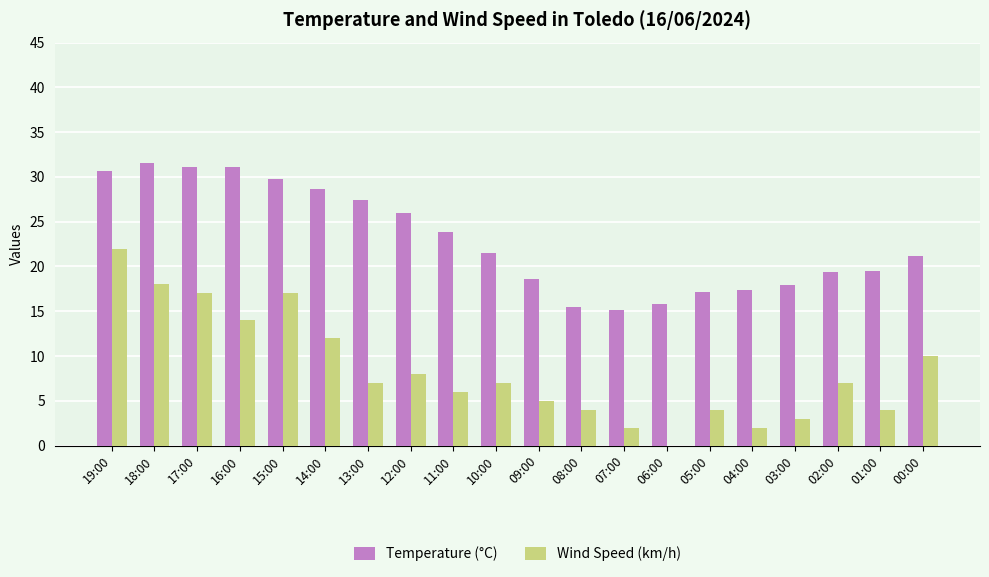

Where does the Wind Speed (km/h) series first go above 7?

19:00